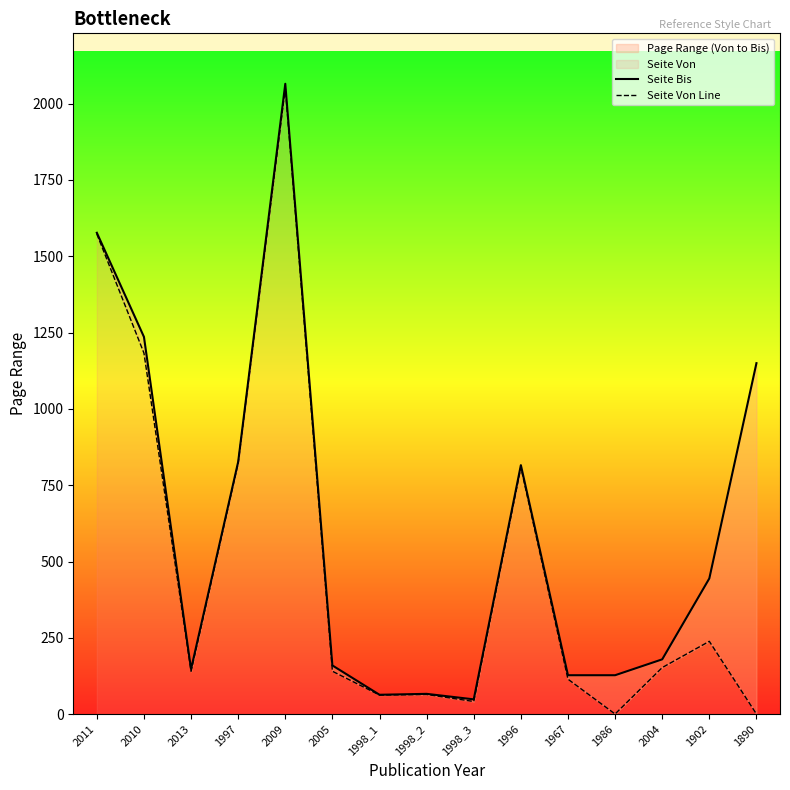

What is the difference between the maximum and second lowest values in the Seite Bis series?

2001